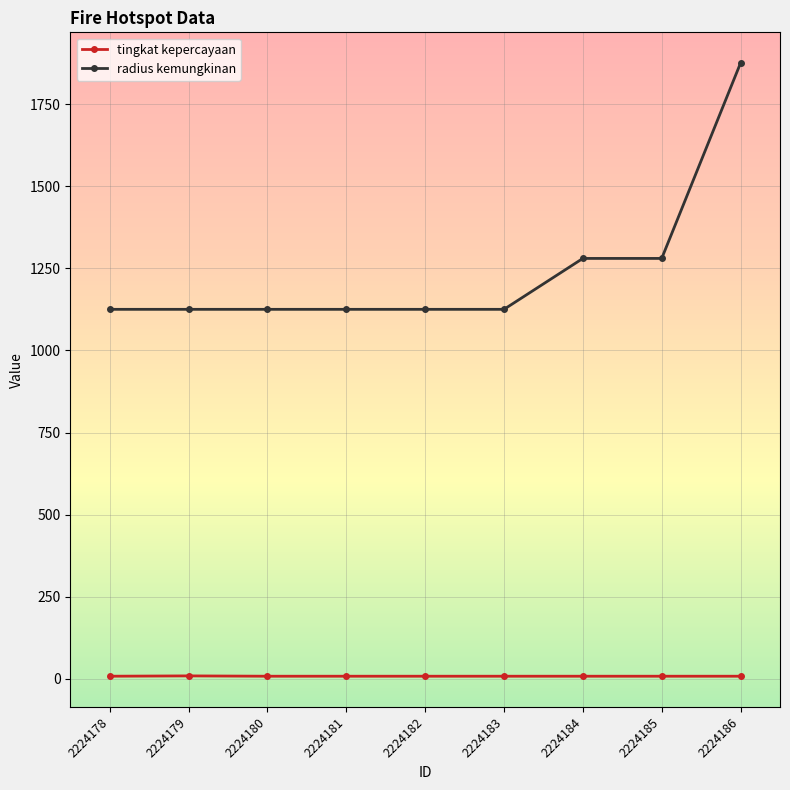

Which series has the largest total across all categories?

radius kemungkinan